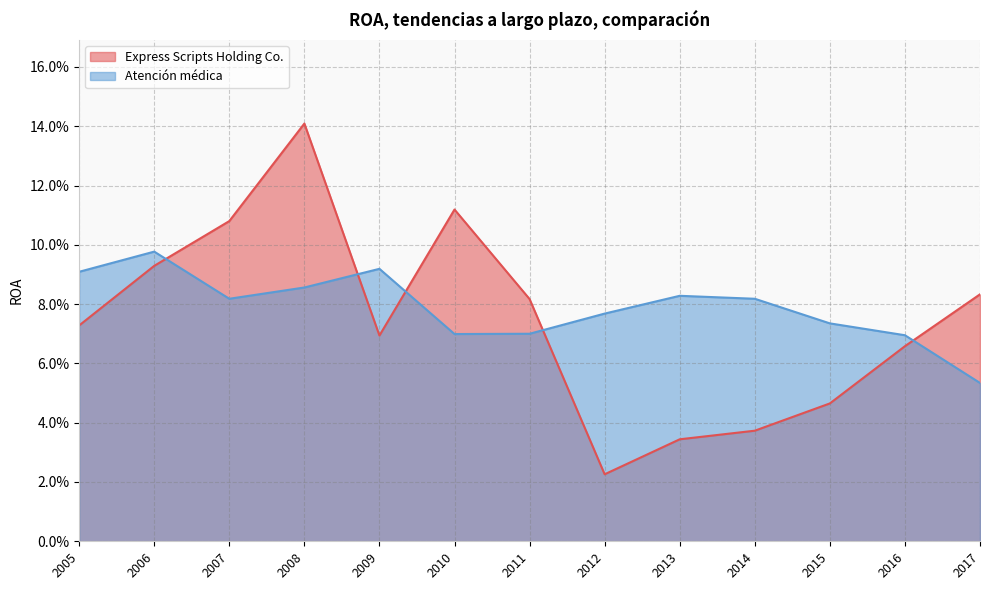

Which series has the largest range (max minus min)?

Express Scripts Holding Co.